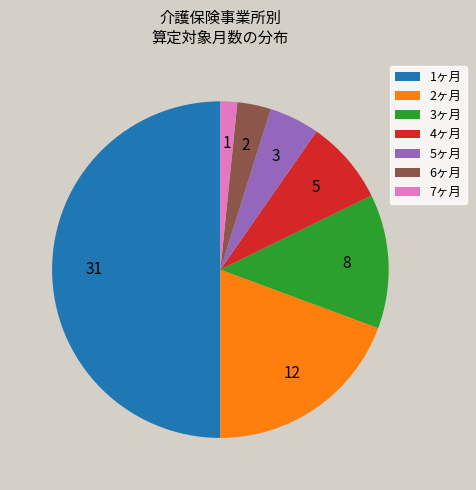

Which has a higher value, 6ヶ月 or 5ヶ月?

5ヶ月